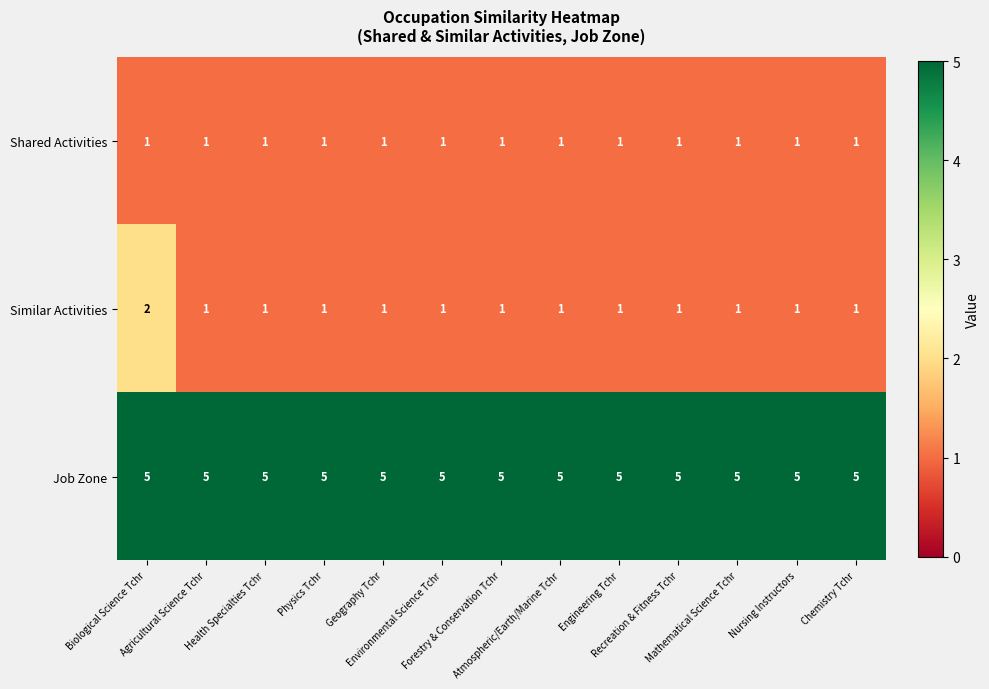

Which series has the largest total across all categories?

Job Zone